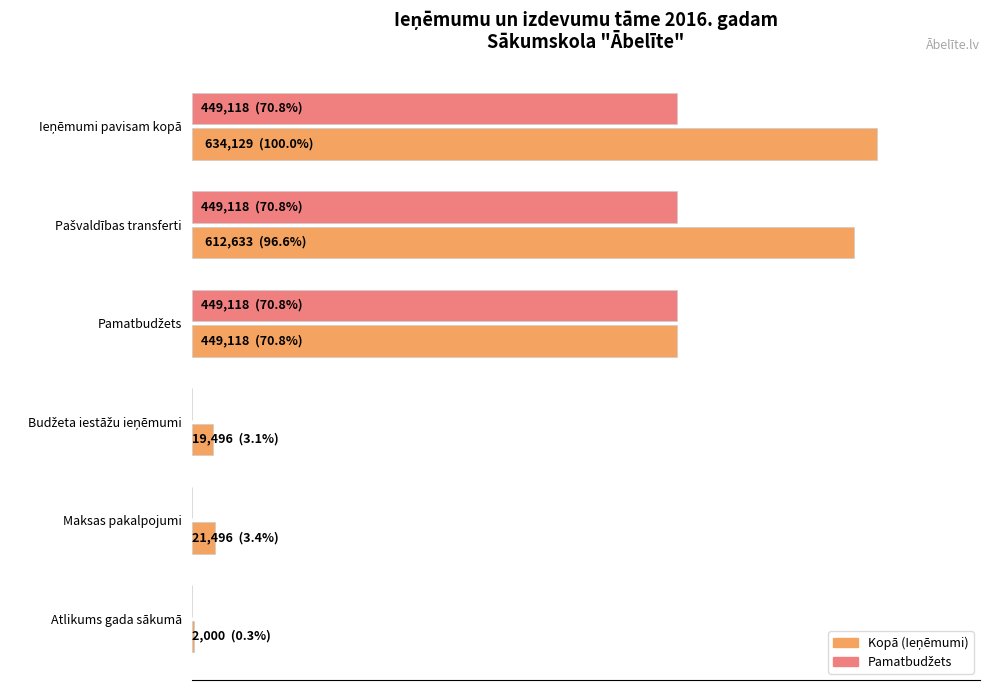

What is the maximum value shown in the chart?

634129